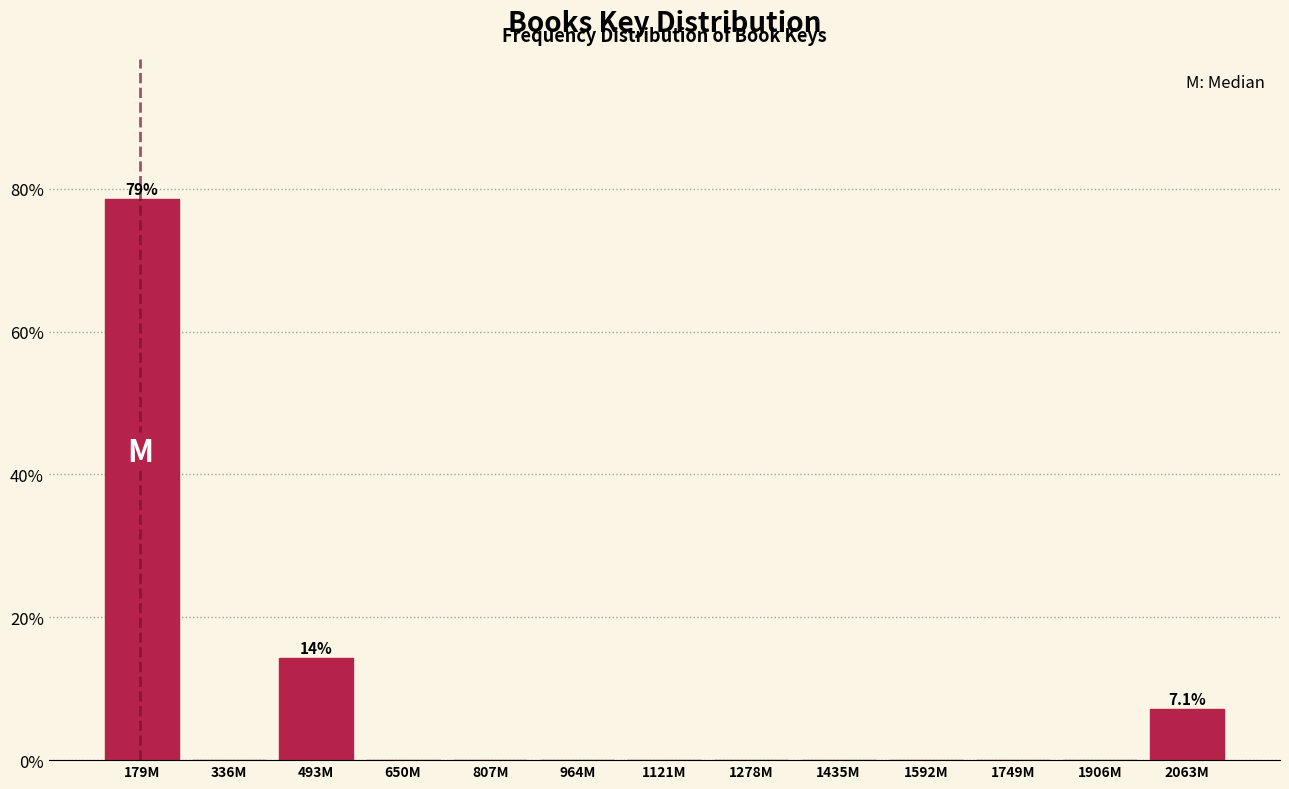

Reading left to right, transcribe all the data shown in this chart.

179M=78.6	336M=0.0	493M=14.3	650M=0.0	807M=0.0	964M=0.0	1121M=0.0	1278M=0.0	1435M=0.0	1592M=0.0	1749M=0.0	1906M=0.0	2063M=7.1